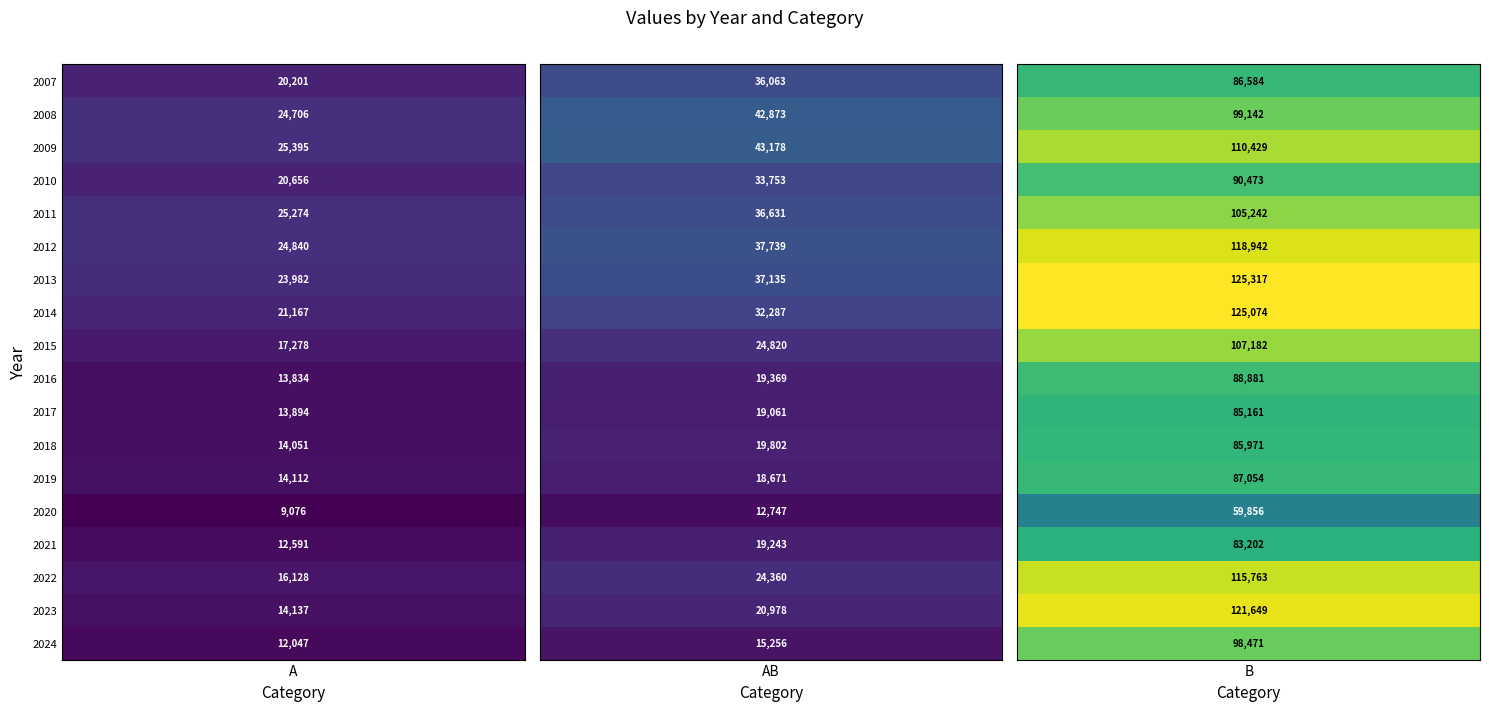

What is the greatest value displayed?

125317